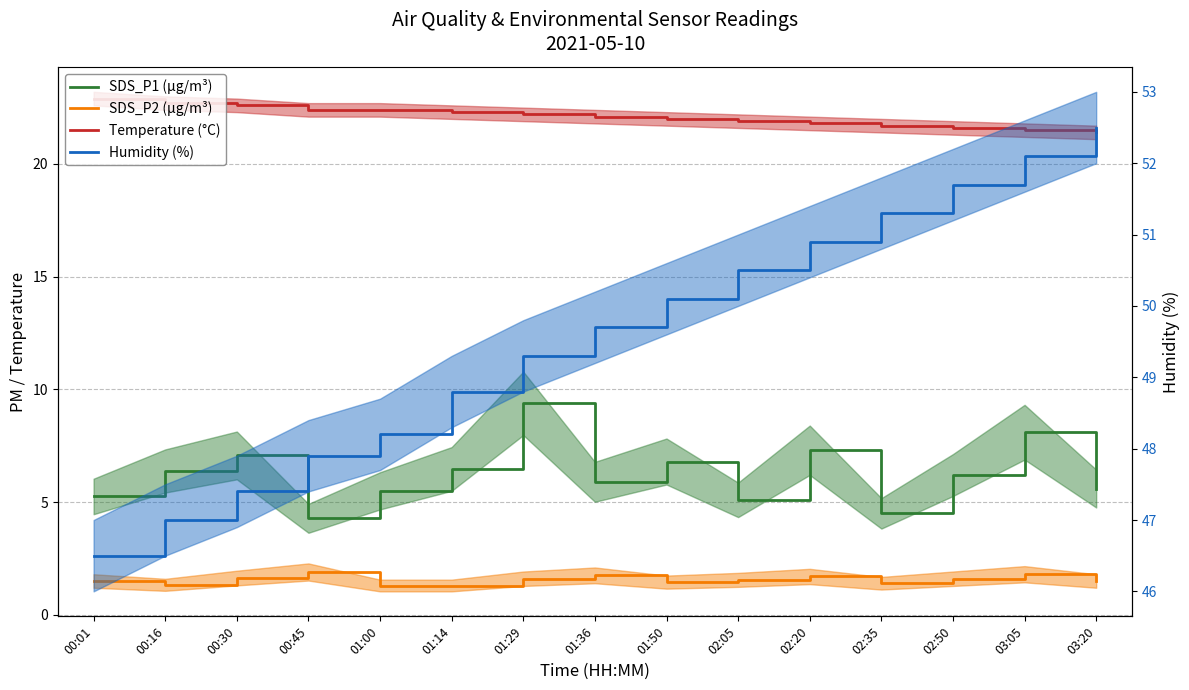

True or false: SDS_P1 (µg/m³) has more than 2 points higher than both neighbors.

True